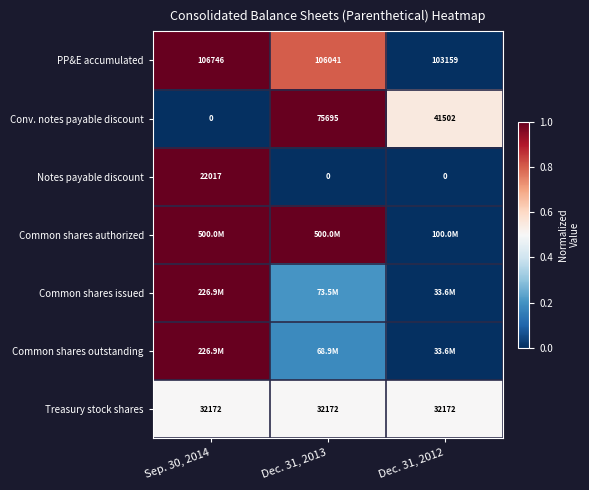

Which category has the highest value across all series?

Sep. 30, 2014